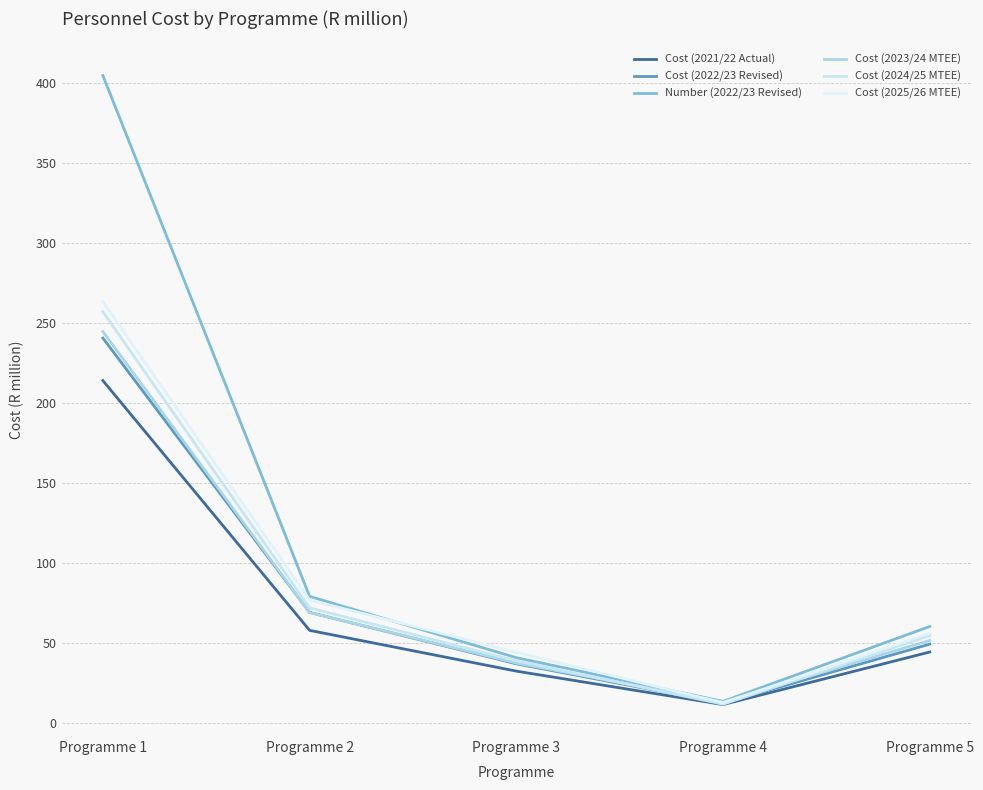

True or false: Cost (2023/24 MTEE) has more than 1 interior local peaks.

False